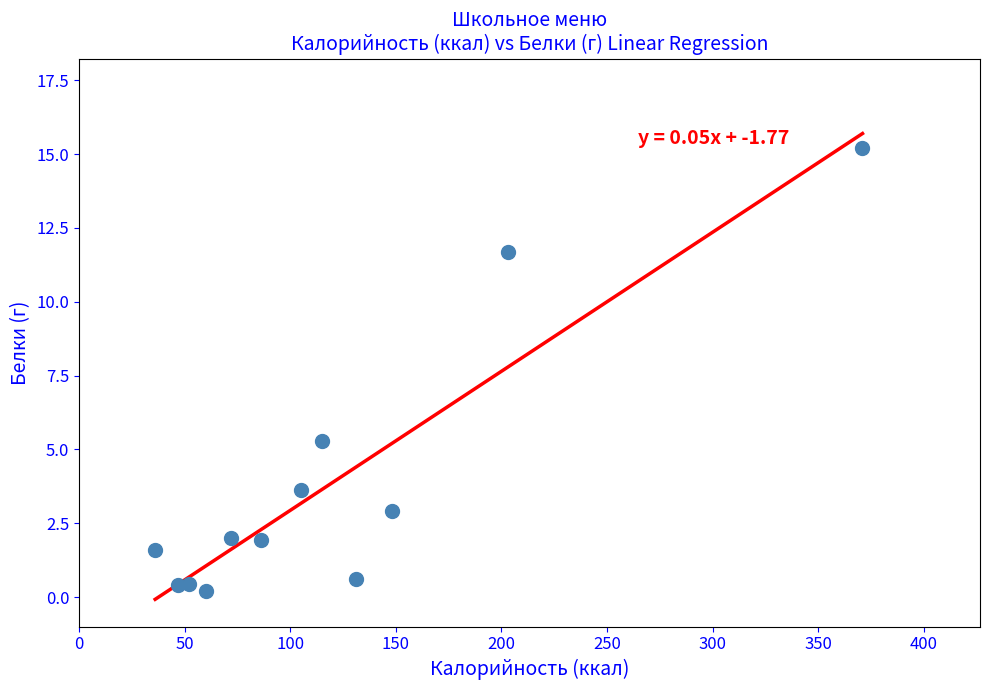

What is the range of Y values (max minus min)?

15.0